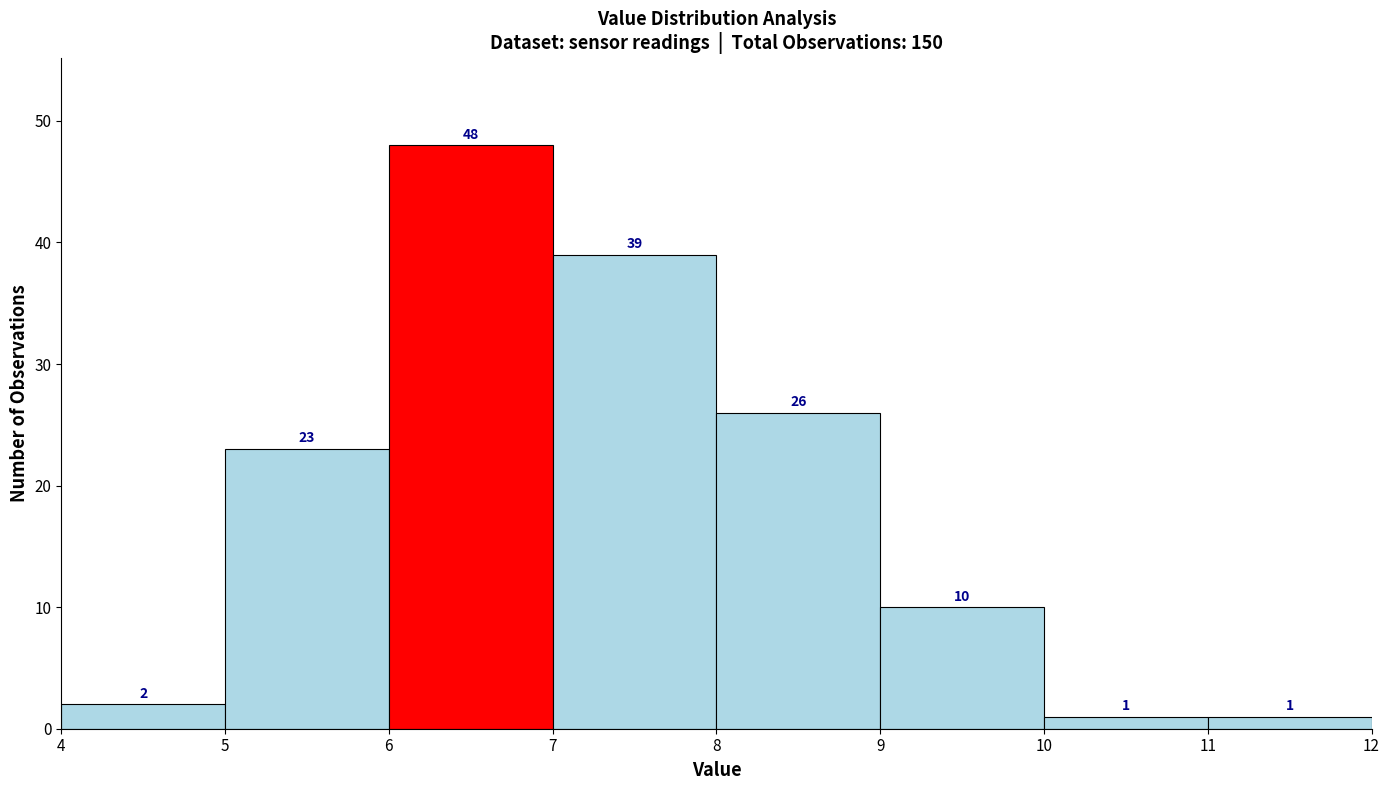

Over which range of the x-axis is the bar tallest?

6 to 7